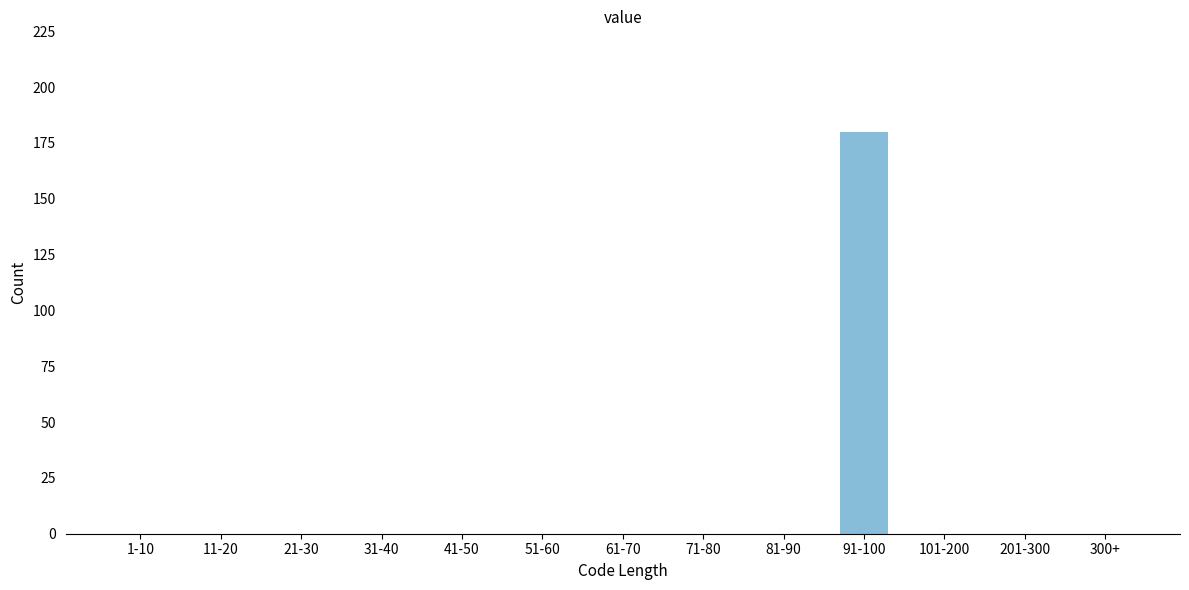

Reading left to right, transcribe all the data shown in this chart.

1-10=0	11-20=0	21-30=0	31-40=0	41-50=0	51-60=0	61-70=0	71-80=0	81-90=0	91-100=180	101-200=0	201-300=0	300+=0